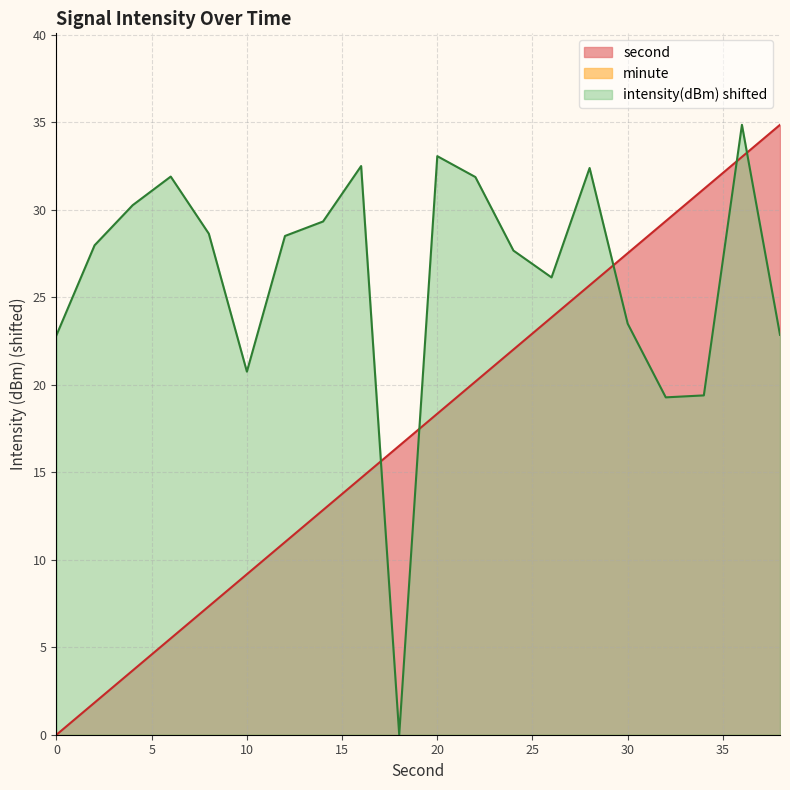

Is it true that second equals 9.9 at 6?

False